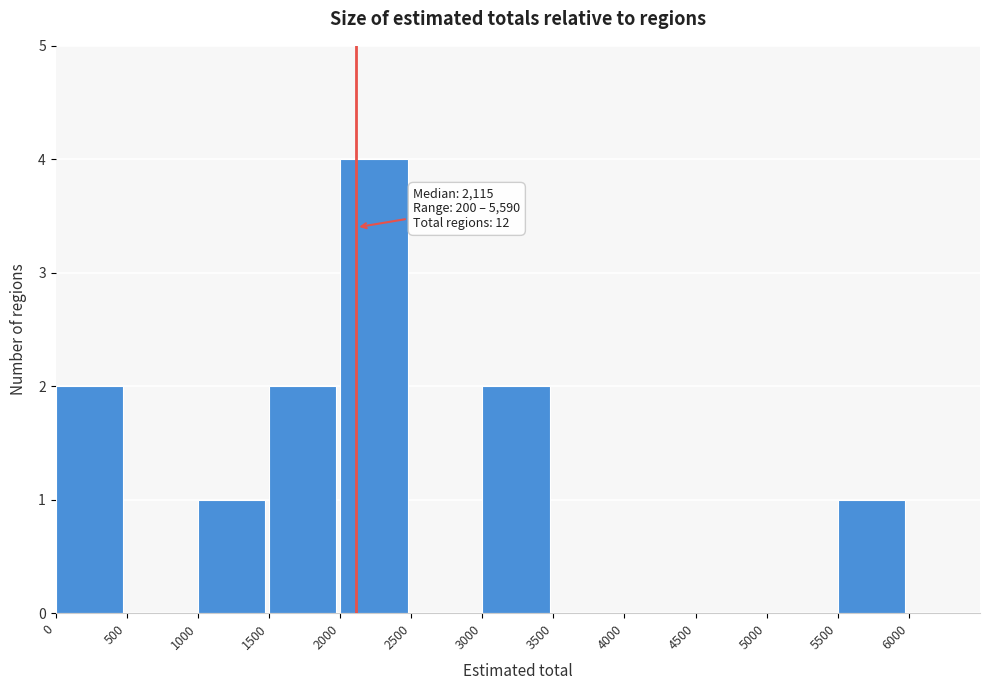

Over which range of the x-axis is the bar tallest?

2000 to 2500